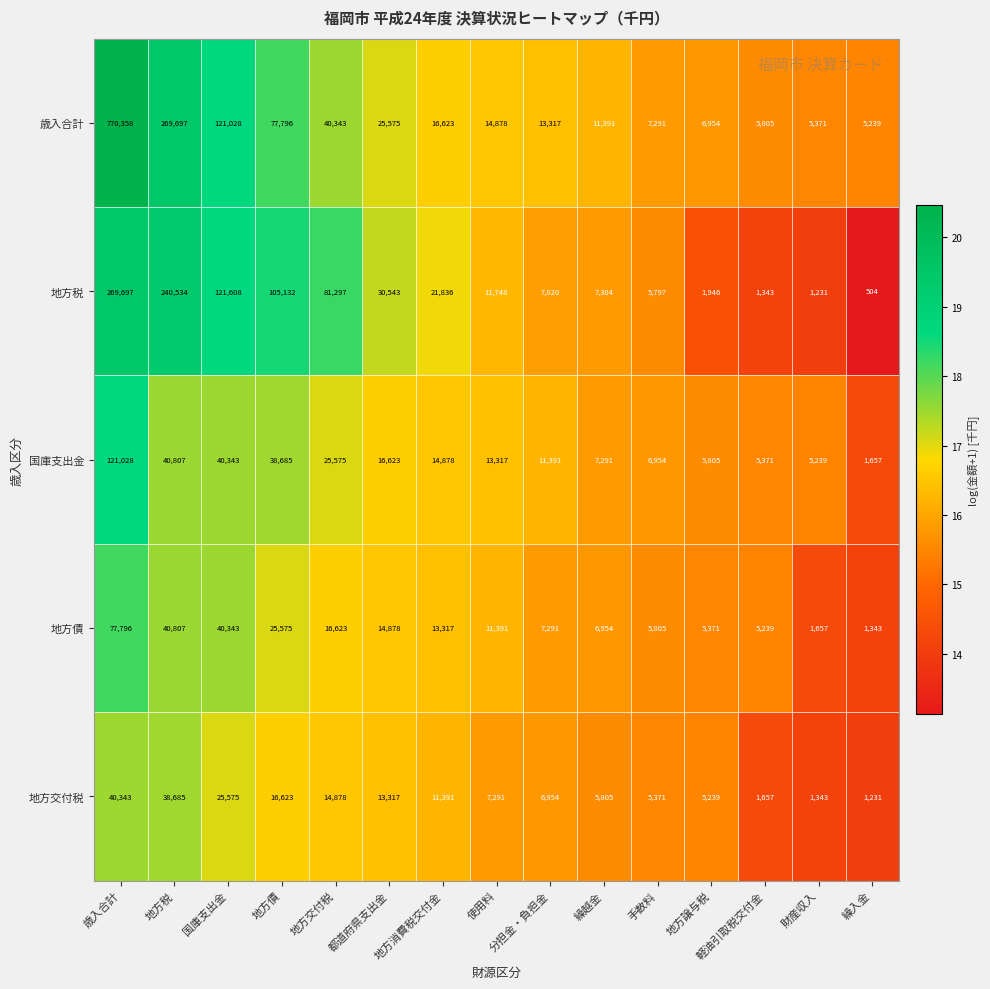

Between 歳入合計 and 国庫支出金, which series saw the biggest shift?

歳入合計